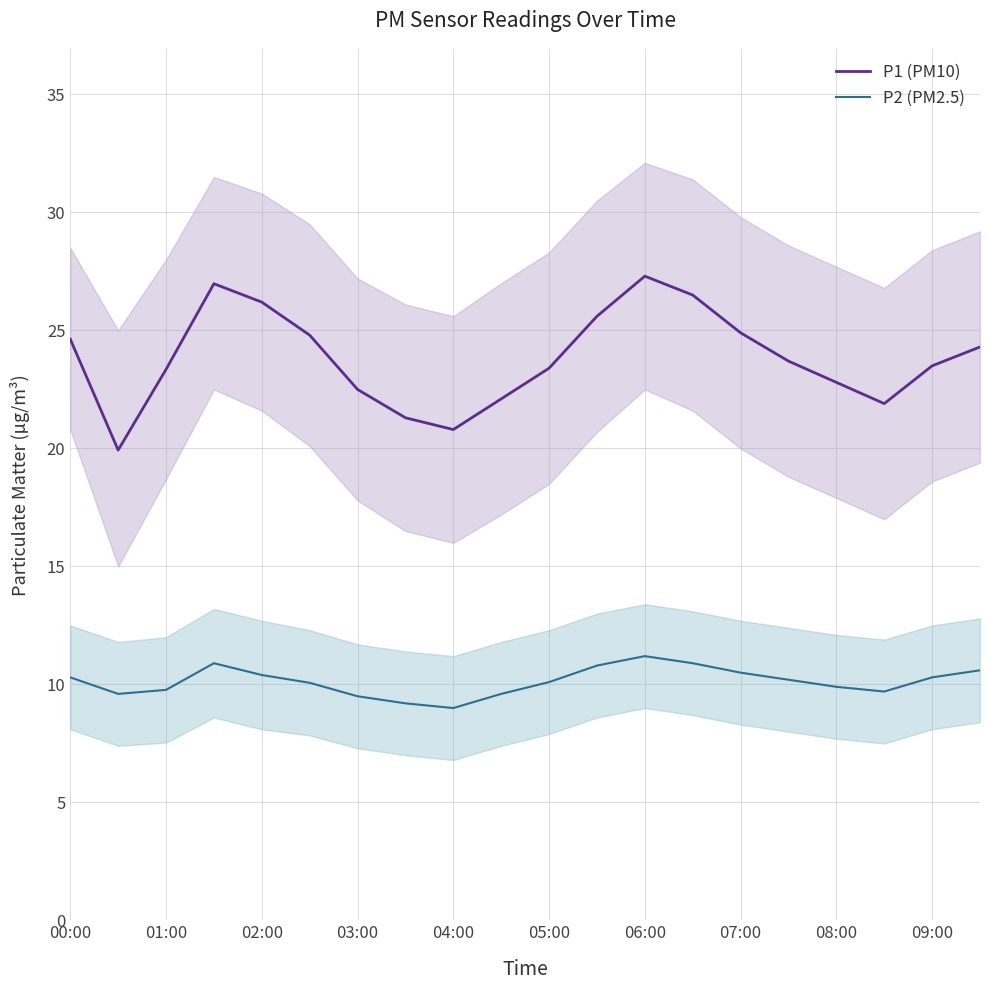

True or false: P2 (PM2.5) has a value of 9.8 at 01:00.

True